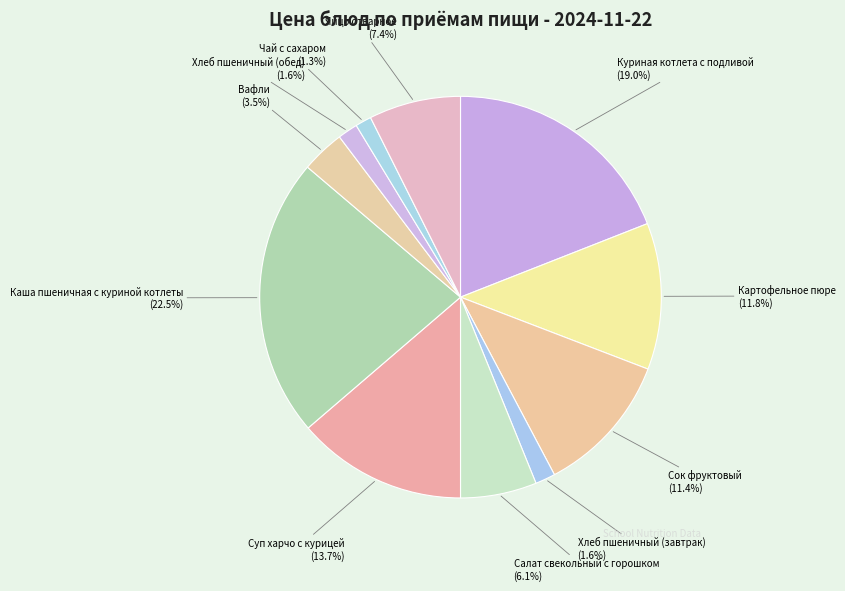

Is it true that Хлеб пшеничный (обед) is 8% of the pie?

False